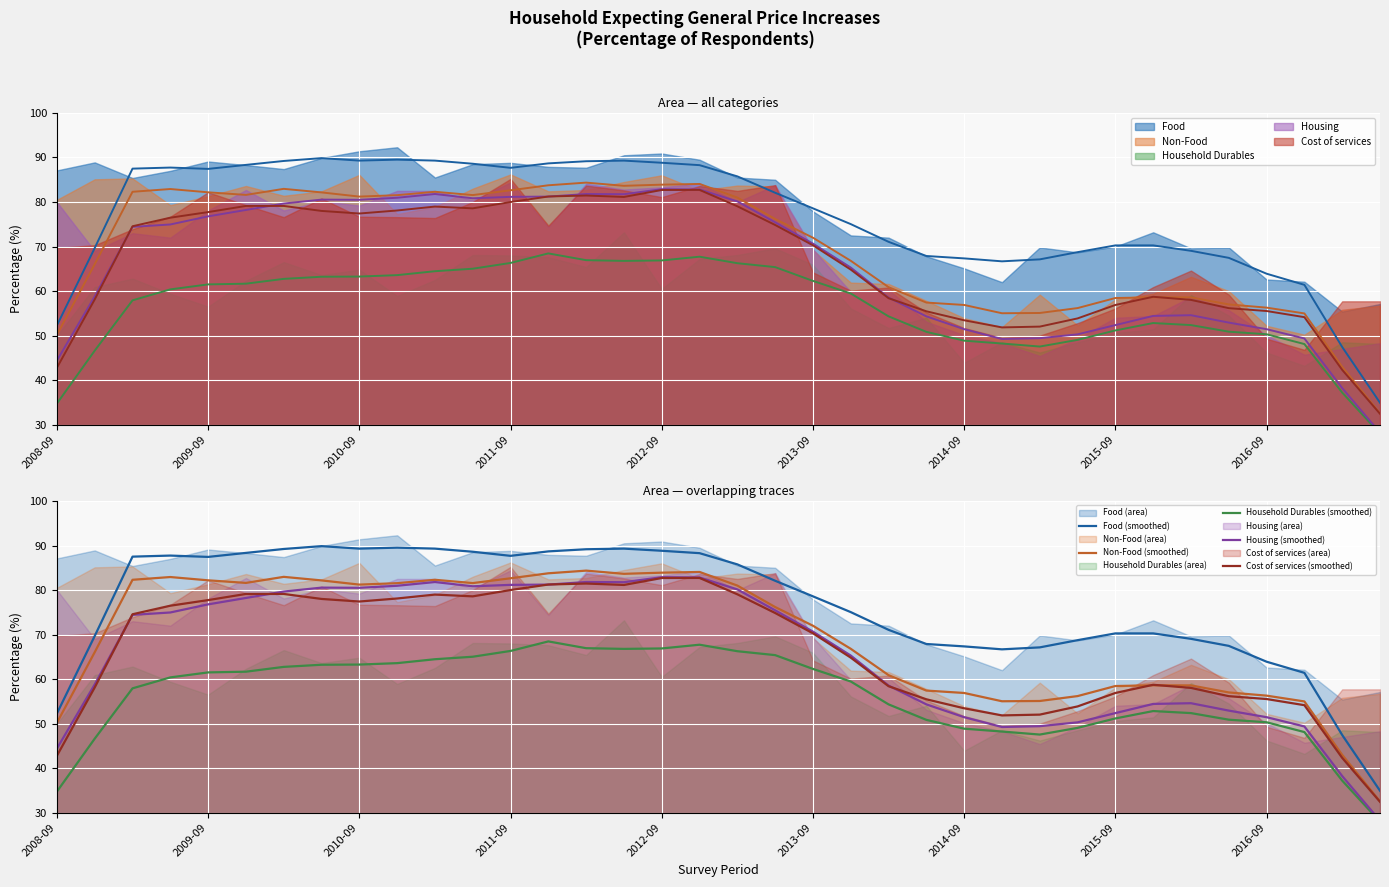

Is the value of Food (smoothed) at 12 greater than the value of Housing (smoothed) at 2015-09?

Yes